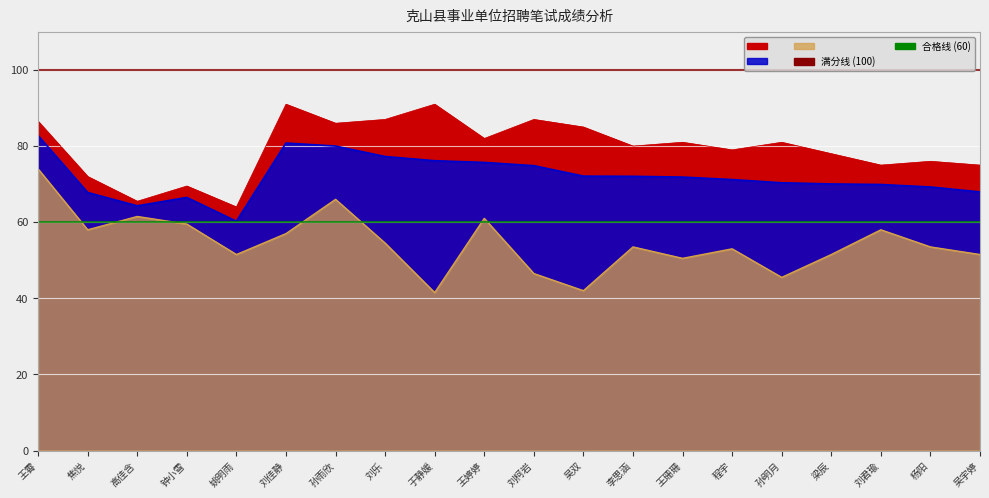

Reading left to right, extract all data points from this chart.

公共基础知识: 74.0	58.0	61.5	59.5	51.5	57.0	66.0	54.5	41.5	61.0	46.5	42.0	53.5	50.5	53.0	45.5	51.5	58.0	53.5	51.5
专业知识: 86.5	72.0	65.5	69.5	64.0	91.0	86.0	87.0	91.0	82.0	87.0	85.0	80.0	81.0	79.0	81.0	78.0	75.0	76.0	75.0
总成绩: 82.8	67.8	64.3	66.5	60.2	80.8	80.0	77.2	76.2	75.7	74.8	72.1	72.0	71.8	71.2	70.3	70.0	69.9	69.2	68.0